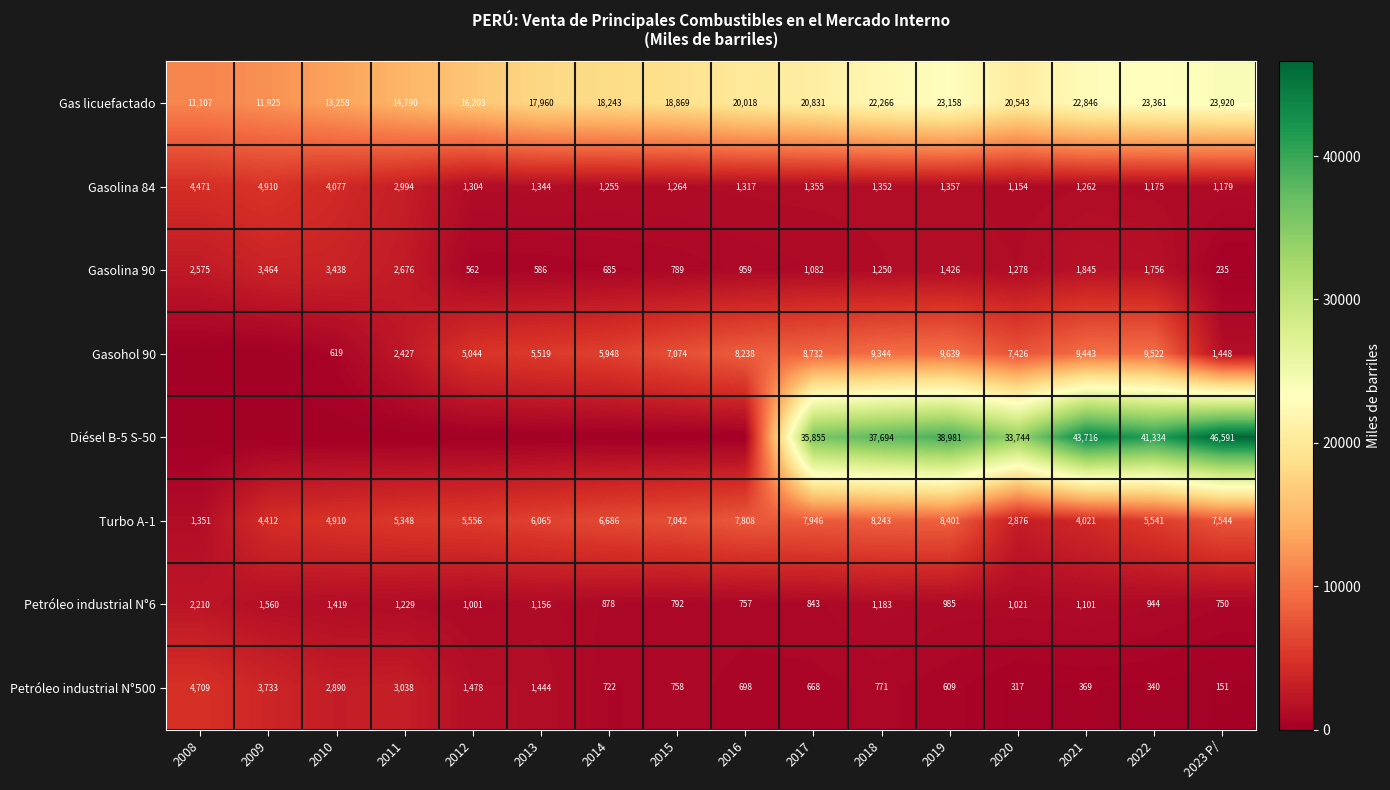

Where does the Gasolina 90 series first go above 1278?

2008